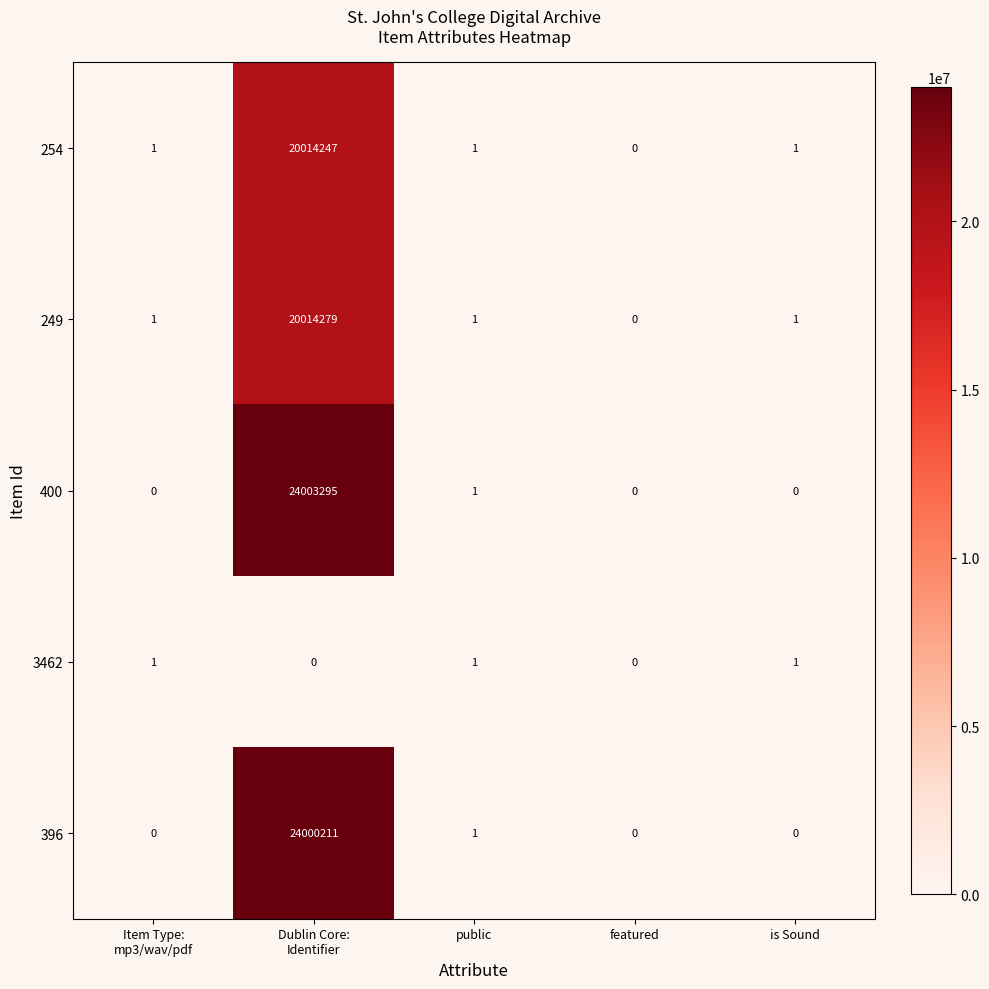

Reading left to right, what are all the values shown in this chart?

254: 1	20014247	1	0	1
249: 1	20014279	1	0	1
400: 0	24003295	1	0	0
3462: 1	0	1	0	1
396: 0	24000211	1	0	0